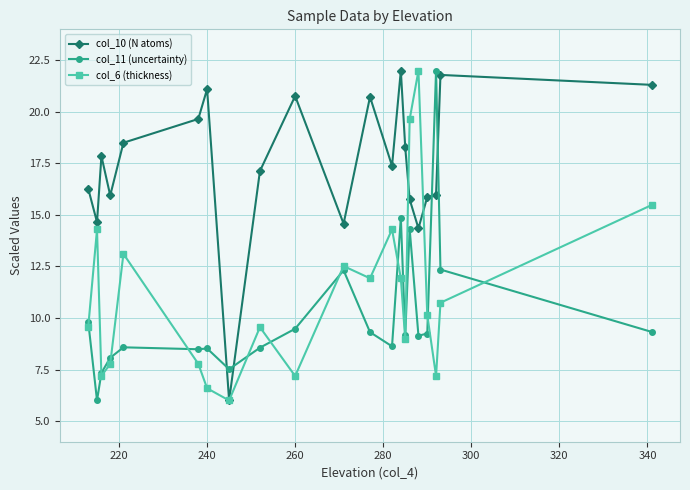

What is the maximum value for col_10 (N atoms)?

22.0